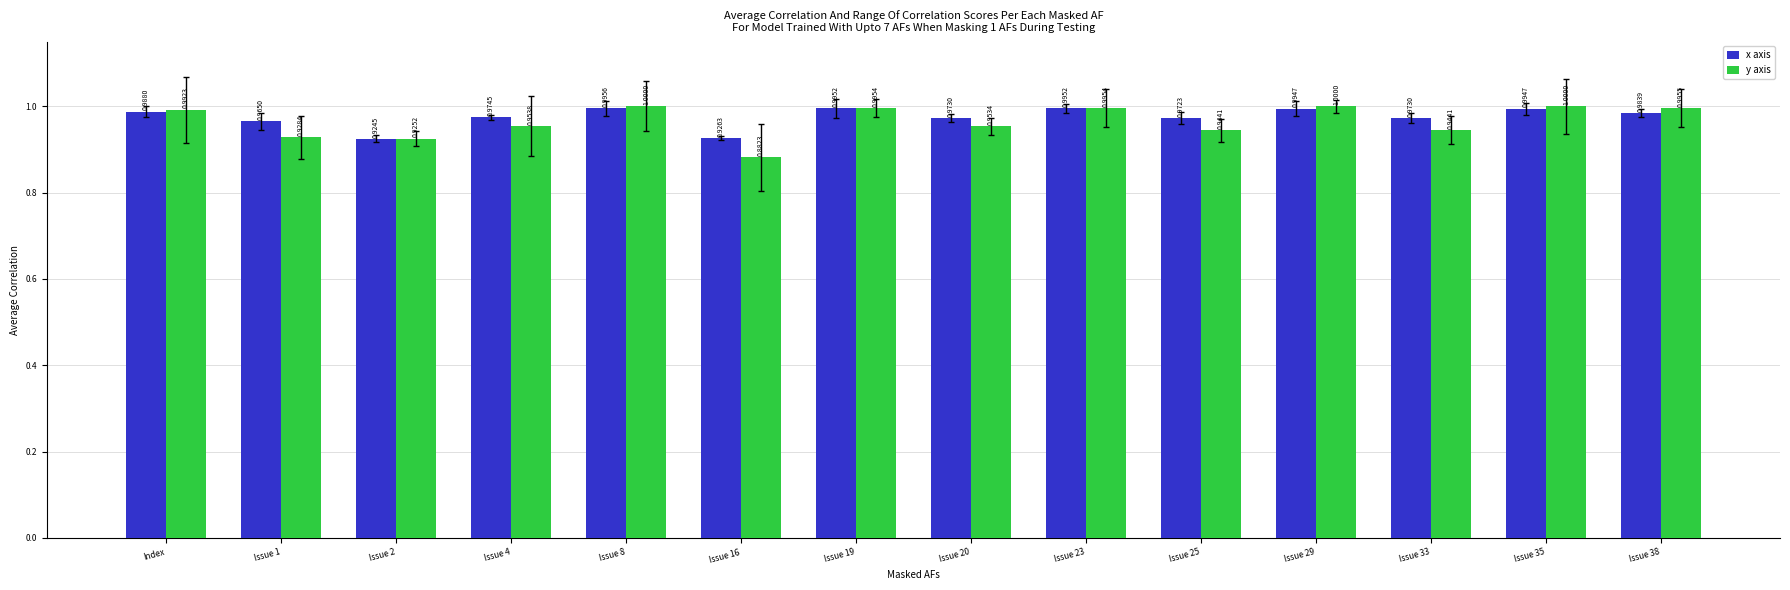

List the series in order of their peak value, lowest first.

x axis, y axis